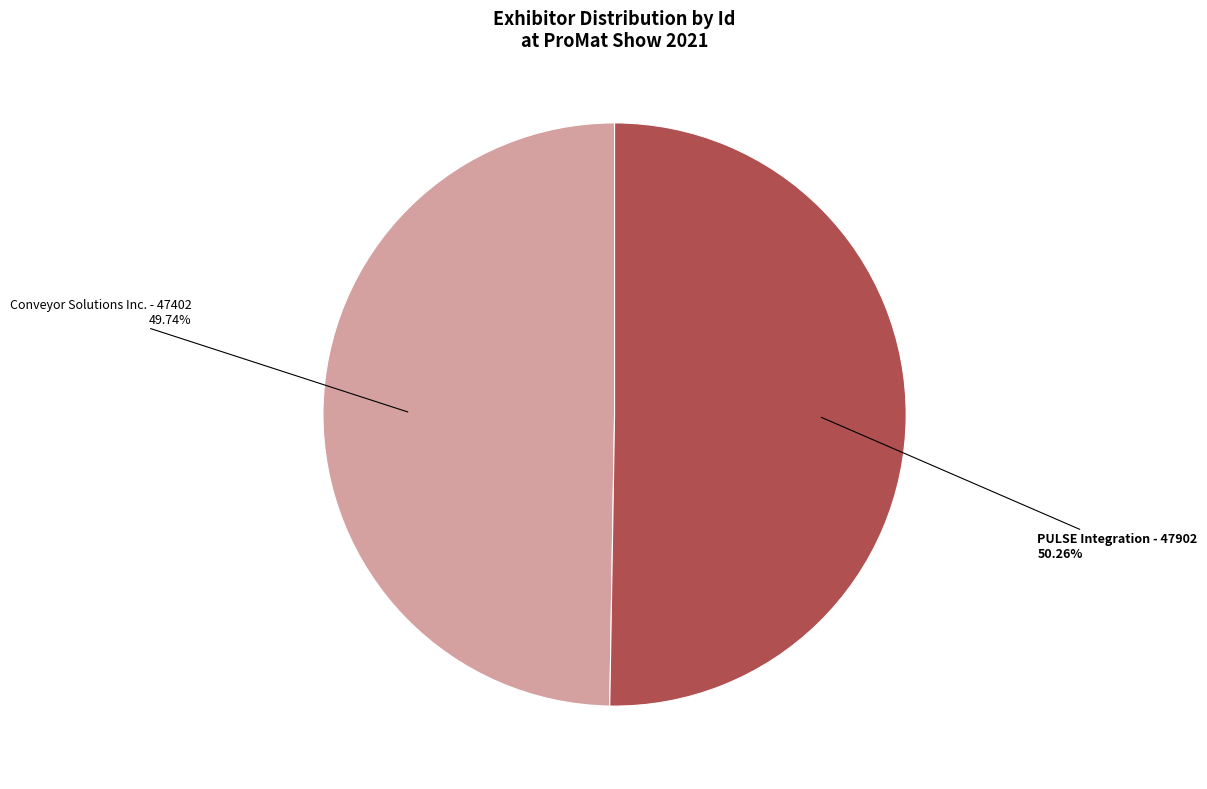

Which category has the smallest portion of the pie?

Conveyor Solutions Inc.